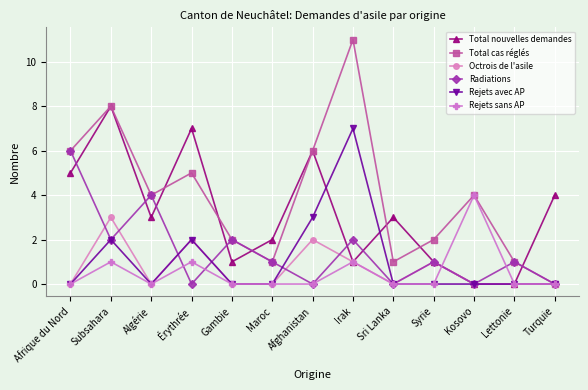

Reading left to right, list all the values displayed in this chart.

Total nouvelles demandes: Afrique du Nord=5	Subsahara=8	Algérie=3	Érythrée=7	Gambie=1	Maroc=2	Afghanistan=6	Irak=1	Sri Lanka=3	Syrie=1	Kosovo=0	Lettonie=0	Turquie=4
Total cas réglés: Afrique du Nord=6	Subsahara=8	Algérie=4	Érythrée=5	Gambie=2	Maroc=1	Afghanistan=6	Irak=11	Sri Lanka=1	Syrie=2	Kosovo=4	Lettonie=1	Turquie=0
Octrois de l'asile: Afrique du Nord=0	Subsahara=3	Algérie=0	Érythrée=2	Gambie=0	Maroc=0	Afghanistan=2	Irak=1	Sri Lanka=0	Syrie=1	Kosovo=0	Lettonie=0	Turquie=0
Radiations: Afrique du Nord=6	Subsahara=2	Algérie=4	Érythrée=0	Gambie=2	Maroc=1	Afghanistan=0	Irak=2	Sri Lanka=0	Syrie=1	Kosovo=0	Lettonie=1	Turquie=0
Rejets avec AP: Afrique du Nord=0	Subsahara=2	Algérie=0	Érythrée=2	Gambie=0	Maroc=0	Afghanistan=3	Irak=7	Sri Lanka=0	Syrie=0	Kosovo=0	Lettonie=0	Turquie=0
Rejets sans AP: Afrique du Nord=0	Subsahara=1	Algérie=0	Érythrée=1	Gambie=0	Maroc=0	Afghanistan=0	Irak=1	Sri Lanka=0	Syrie=0	Kosovo=4	Lettonie=0	Turquie=0